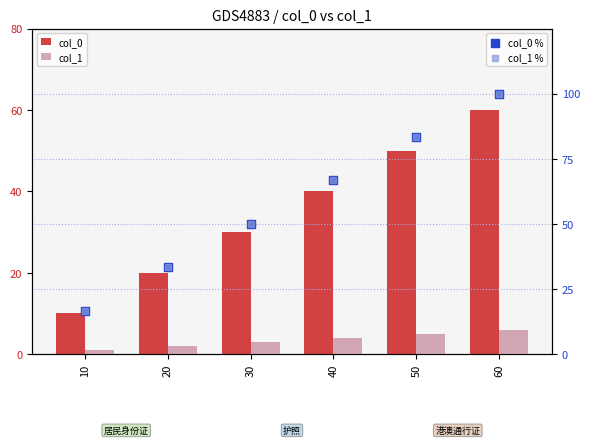

At how many categories does at least one series exceed 37?

4